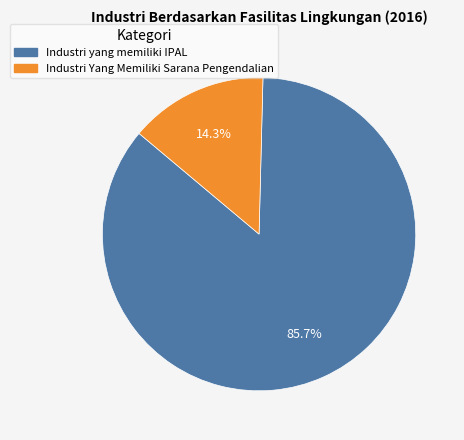

What is the ratio of the value at Industri yang memiliki IPAL to the value at Industri Yang Memiliki Sarana Pengendalian?

6.0